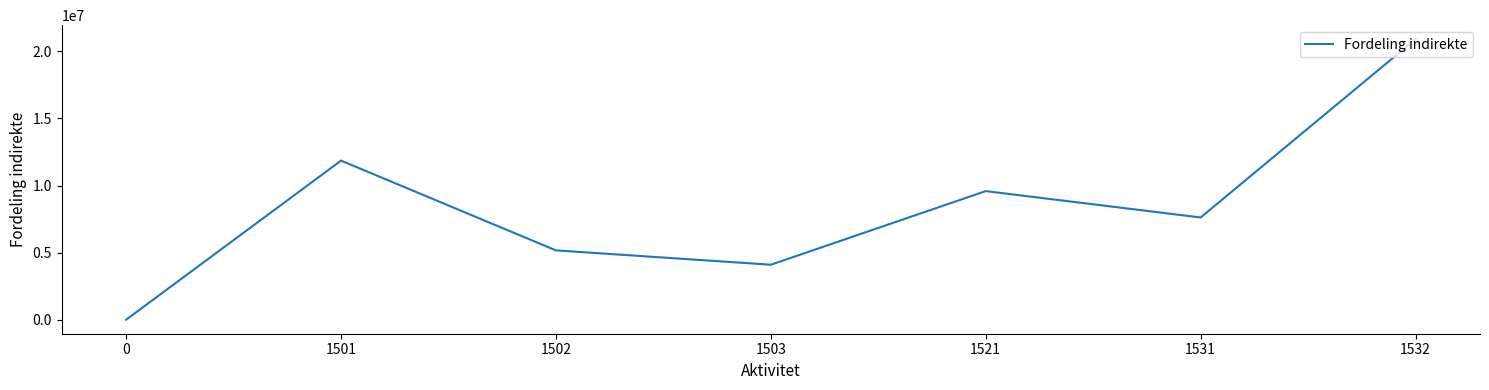

True or false: the data shows 31131717.7 at 1532.

False